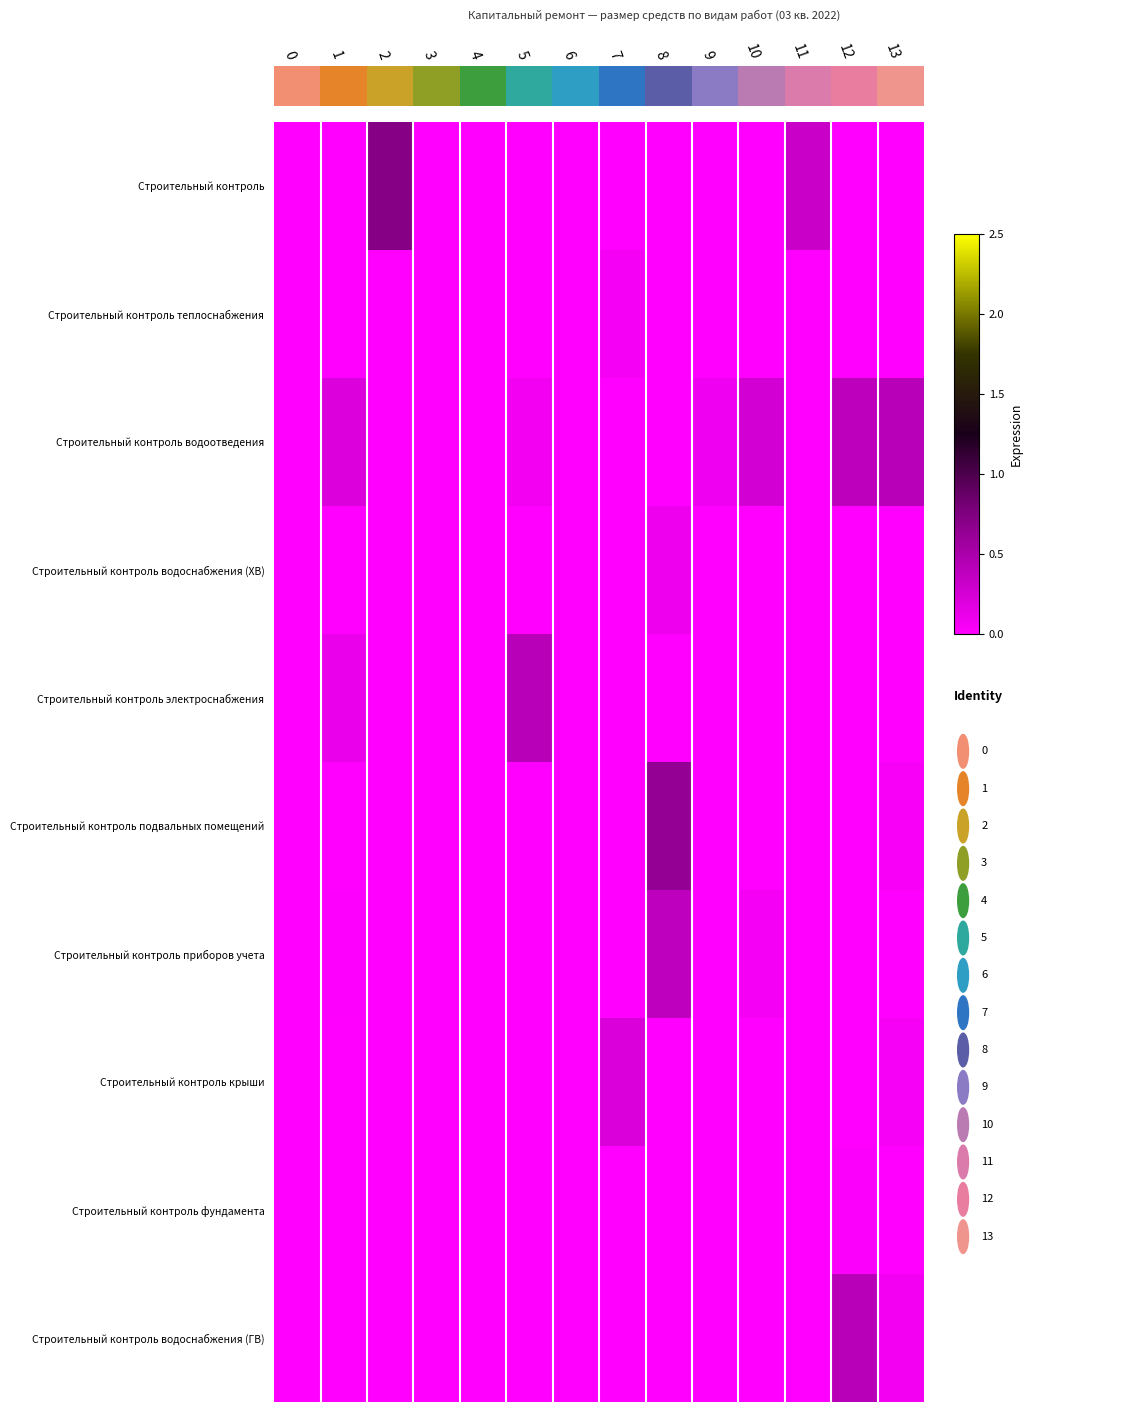

Reading left to right, extract all data points from this chart.

Строительный контроль: 0.0	0.0	0.7	0.0	0.0	0.0	0.0	0.0	0.0	0.0	0.0	0.3	0.0	0.0
Строительный контроль теплоснабжения: 0.0	0.0	0.0	0.0	0.0	0.0	0.0	0.1	0.0	0.0	0.0	0.0	0.0	0.0
Строительный контроль водоотведения: 0.0	0.2	0.0	0.0	0.0	0.1	0.0	0.0	0.0	0.1	0.3	0.0	0.4	0.4
Строительный контроль водоснабжения (ХВ): 0.0	0.0	0.0	0.0	0.0	0.0	0.0	0.0	0.1	0.0	0.0	0.0	0.0	0.0
Строительный контроль электроснабжения: 0.0	0.1	0.0	0.0	0.0	0.4	0.0	0.0	0.0	0.0	0.0	0.0	0.0	0.0
Строительный контроль подвальных помещений: 0.0	0.0	0.0	0.0	0.0	0.0	0.0	0.0	0.6	0.0	0.0	0.0	0.0	0.0
Строительный контроль приборов учета: 0.0	0.0	0.0	0.0	0.0	0.0	0.0	0.0	0.4	0.0	0.1	0.0	0.0	0.0
Строительный контроль крыши: 0.0	0.0	0.0	0.0	0.0	0.0	0.0	0.2	0.0	0.0	0.0	0.0	0.0	0.1
Строительный контроль фундамента: 0.0	0.0	0.0	0.0	0.0	0.0	0.0	0.0	0.0	0.0	0.0	0.0	0.0	0.0
Строительный контроль водоснабжения (ГВ): 0.0	0.0	0.0	0.0	0.0	0.0	0.0	0.0	0.0	0.0	0.0	0.0	0.4	0.1